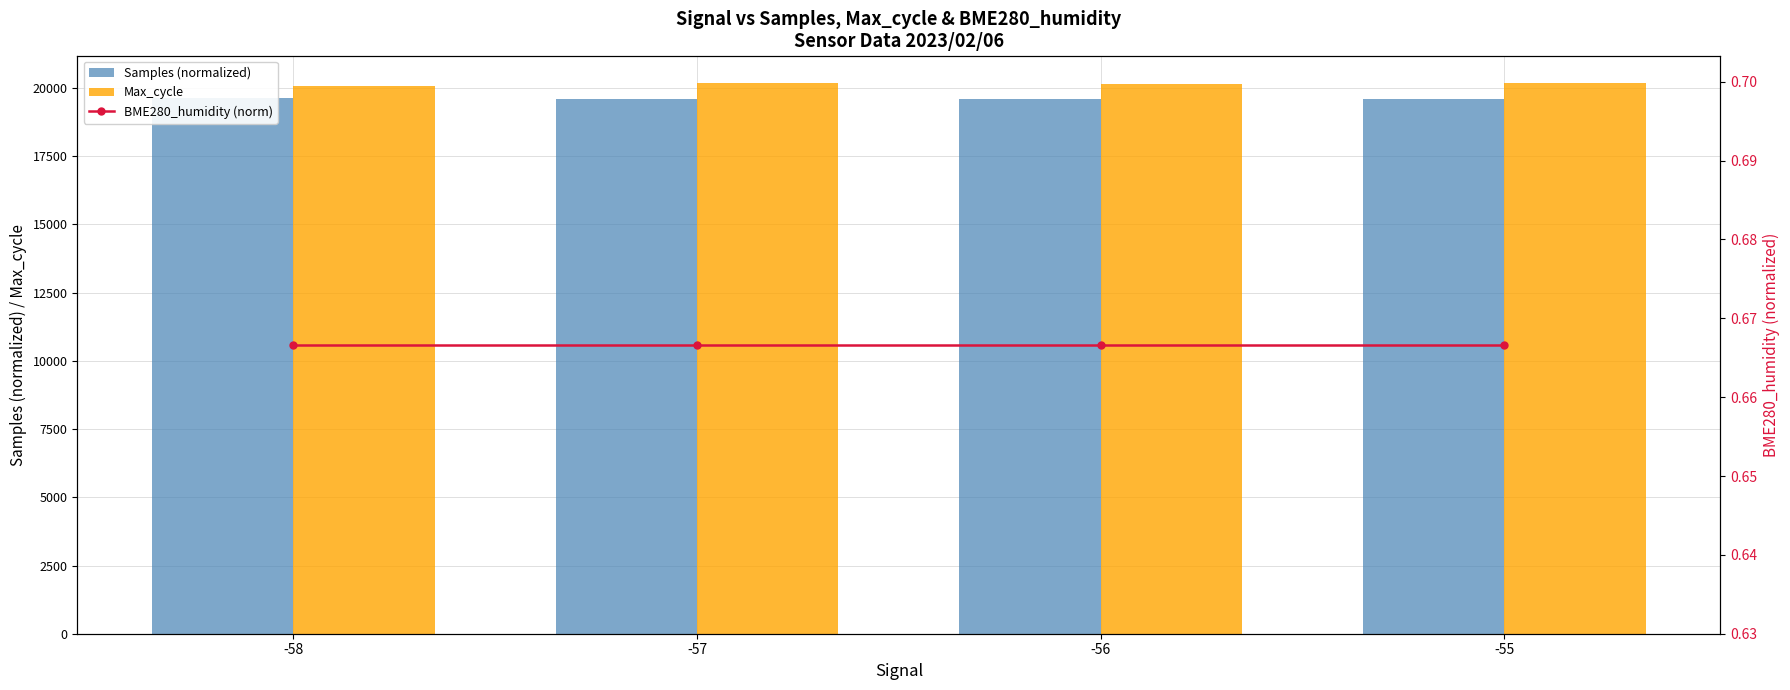

Which label corresponds to the smallest value in the chart?

-58